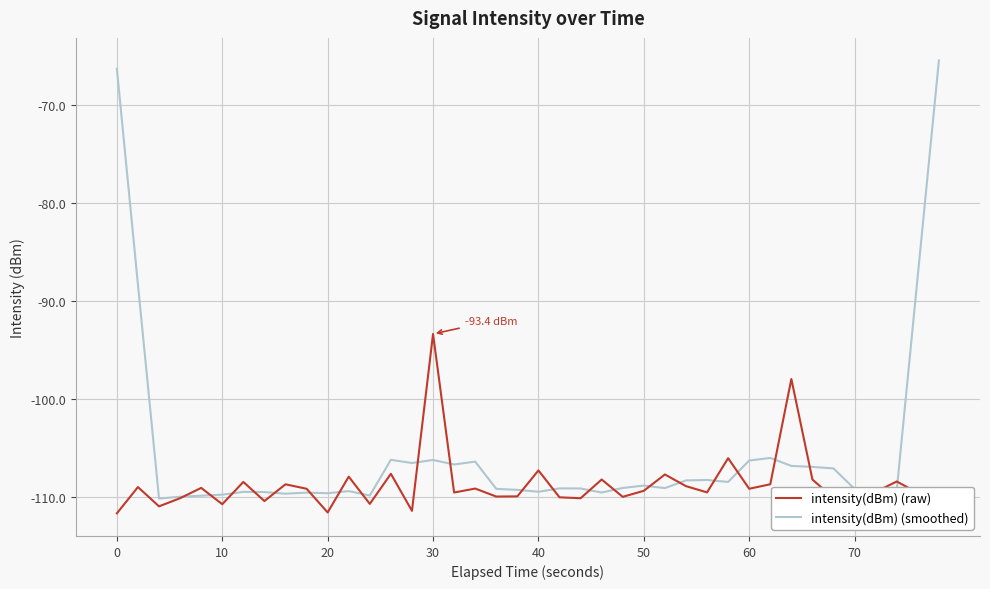

Which series has the largest range (max minus min)?

intensity(dBm) (smoothed)